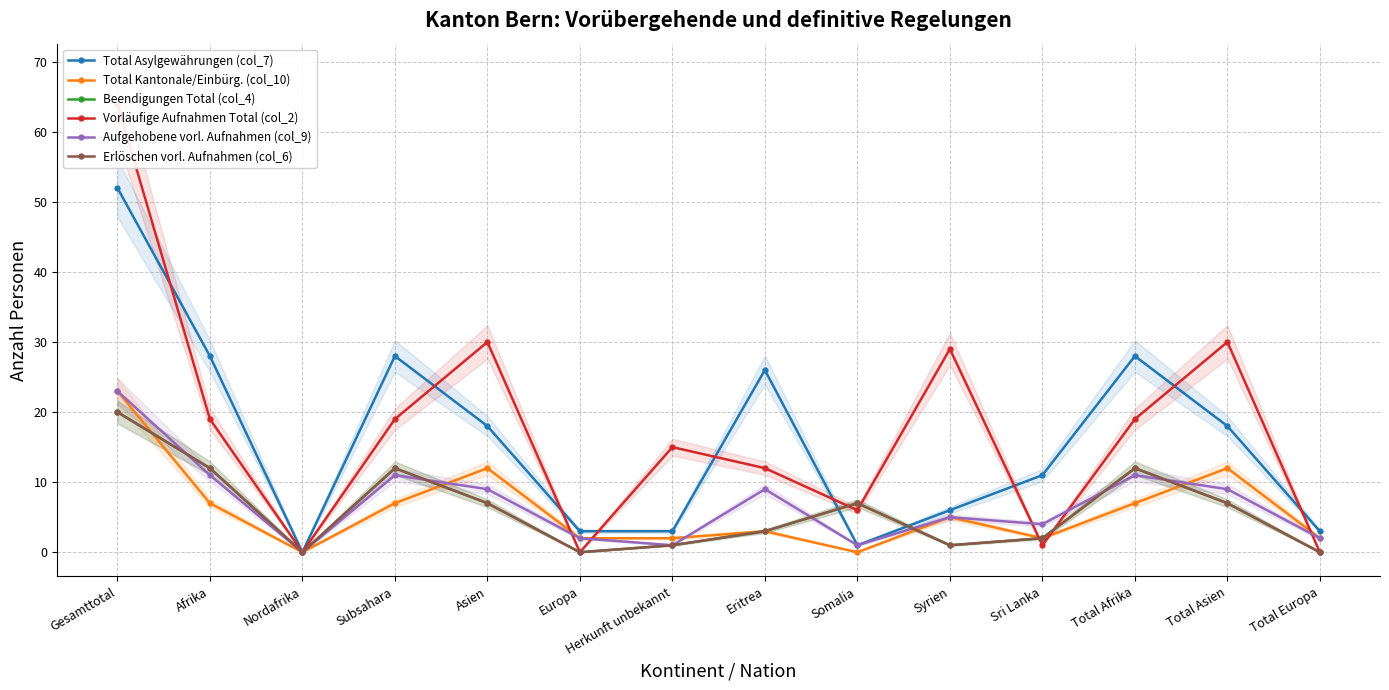

Which series ends up on top after the final intersection of Vorläufige Aufnahmen Total (col_2) and Total Asylgewährungen (col_7)?

Total Asylgewährungen (col_7)